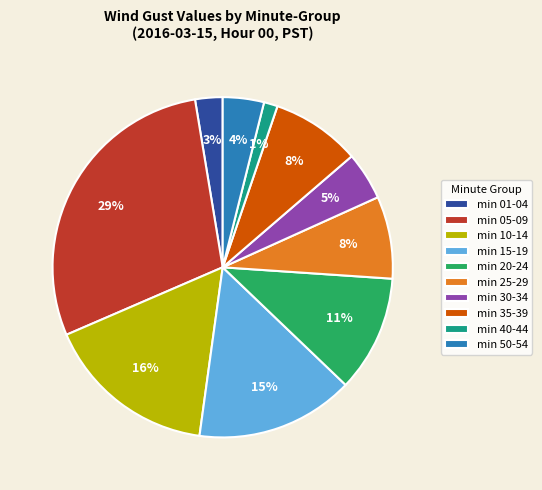

The min 05-09 slice represents 29% of the pie. True or false?

True